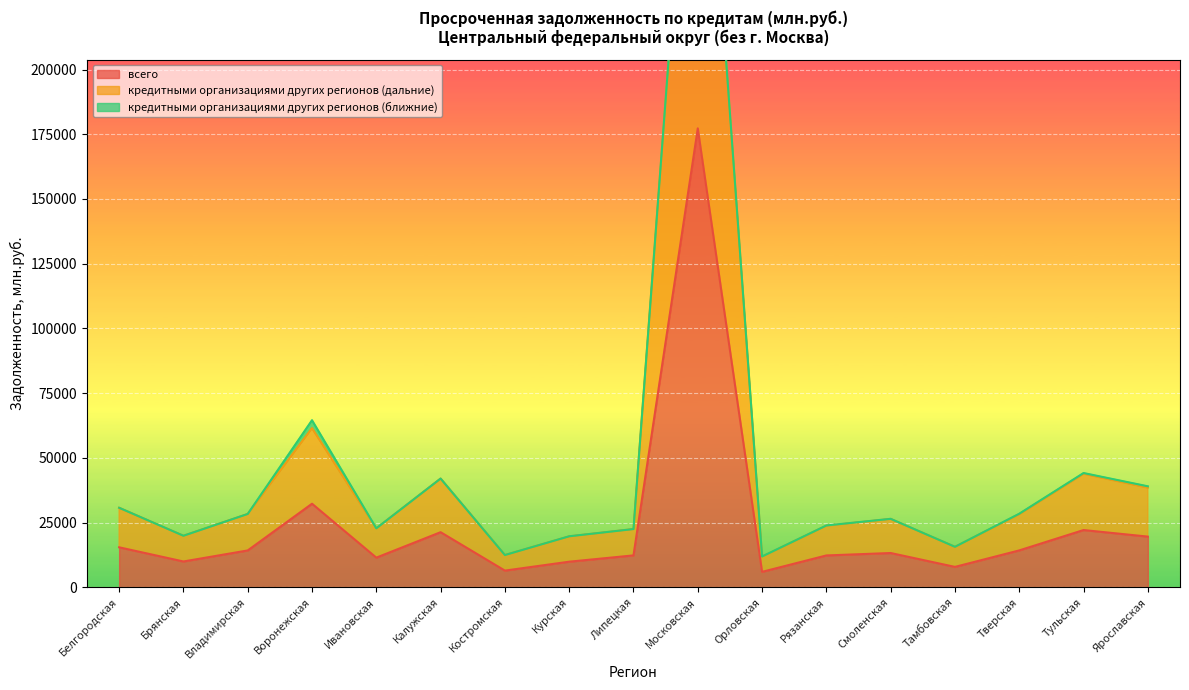

Rank the categories by всего value from lowest to highest.

Орловская, Костромская, Тамбовская, Курская, Брянская, Ивановская, Рязанская, Липецкая, Смоленская, Владимирская, Тверская, Белгородская, Ярославская, Калужская, Тульская, Воронежская, Московская